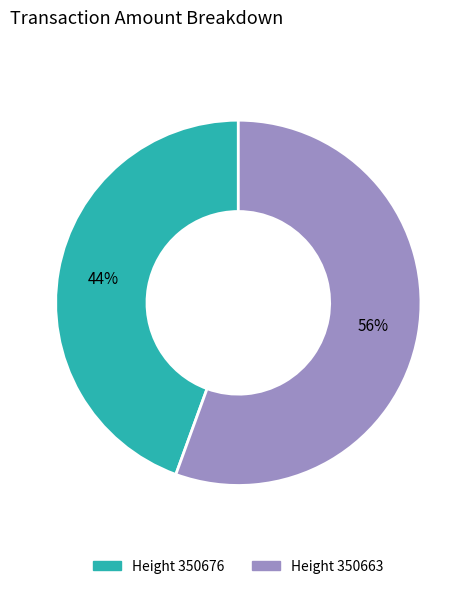

Between Height 350676 and Height 350663, which is larger?

Height 350663